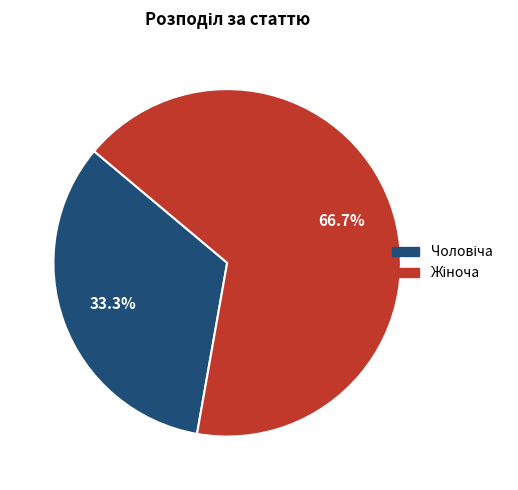

How many slices are in this pie chart?

2